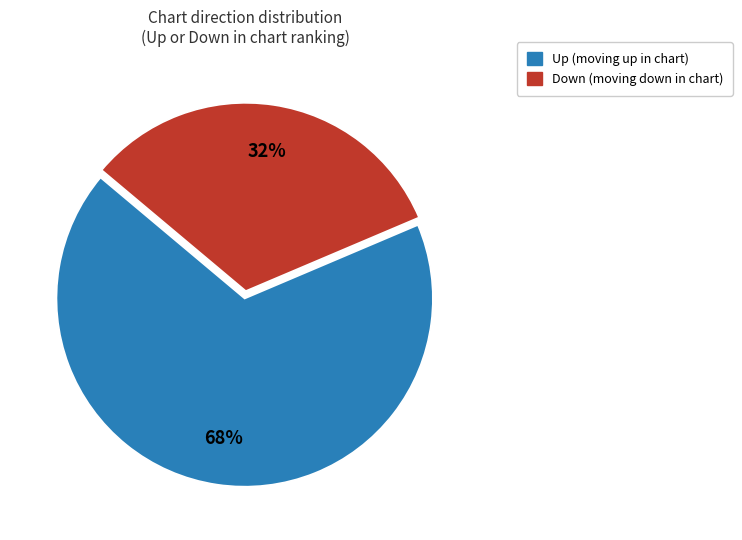

To the nearest percent, what is the average slice percentage?

50%